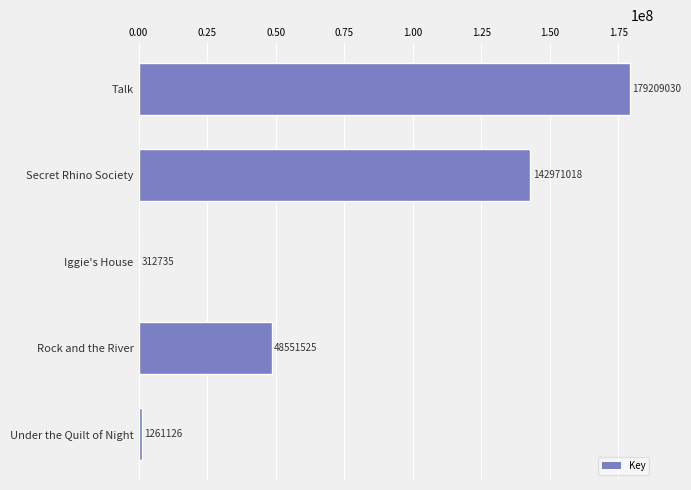

What is the sum of all values?

372305434